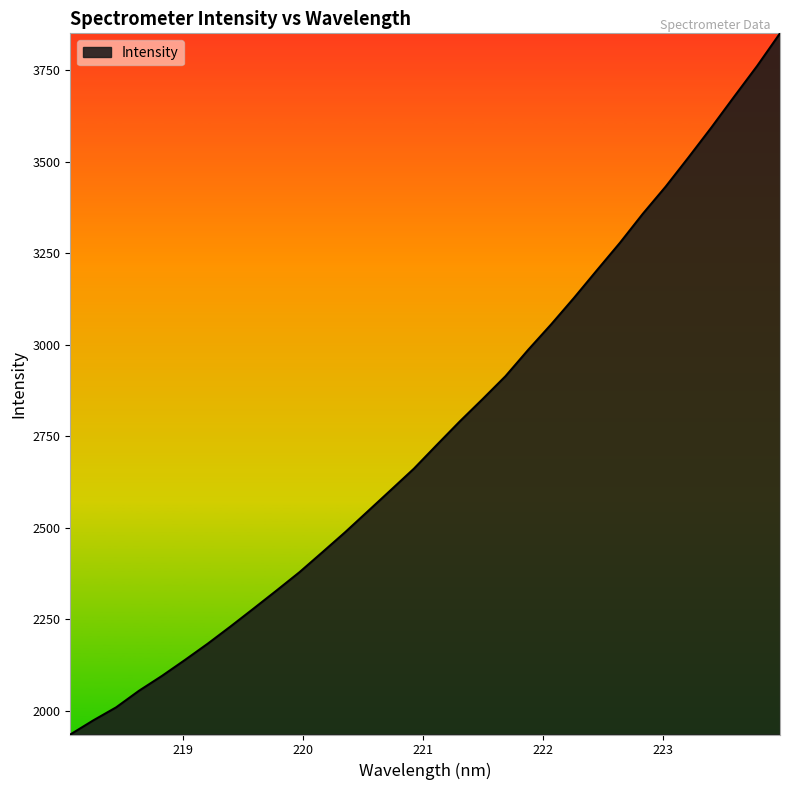

How many distinct data groups are displayed?

1